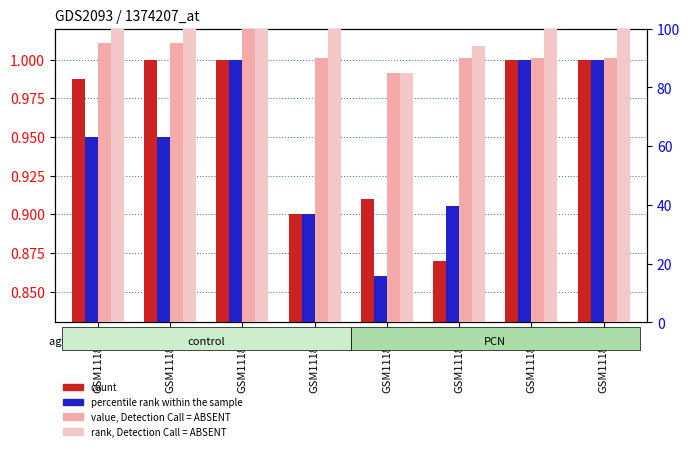

What is the value of the value, Detection Call = ABSENT bar at the 7th from the left?

90.0